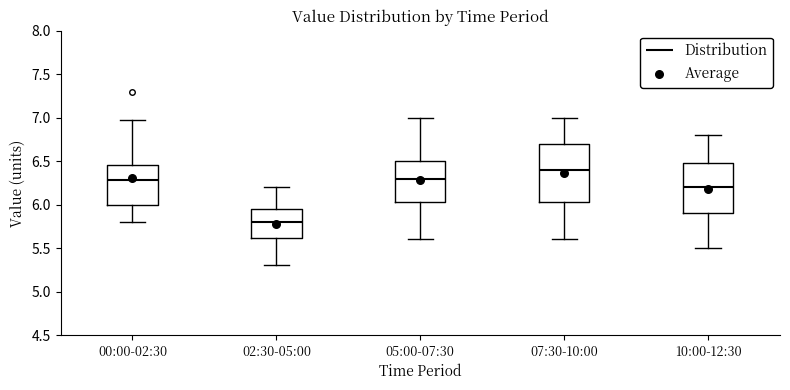

Reading left to right, transcribe this box plot: for each box, give where its median line is, the range the box spans, and where its two whiskers end, as read against the y-axis. The values are not printed on the chart, so give them approximately, as read against the axis.

00:00-02:30: median 6.30, box 6.00 to 6.45, whiskers 5.80 to 6.95
02:30-05:00: median 5.80, box 5.60 to 5.95, whiskers 5.30 to 6.20
05:00-07:30: median 6.30, box 6.05 to 6.50, whiskers 5.60 to 7.00
07:30-10:00: median 6.40, box 6.05 to 6.70, whiskers 5.60 to 7.00
10:00-12:30: median 6.20, box 5.90 to 6.50, whiskers 5.50 to 6.80